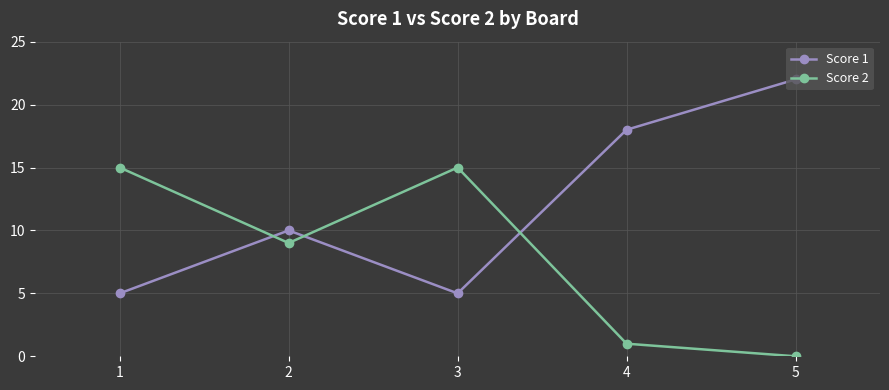

What is the highest value of the Score 1 series?

22